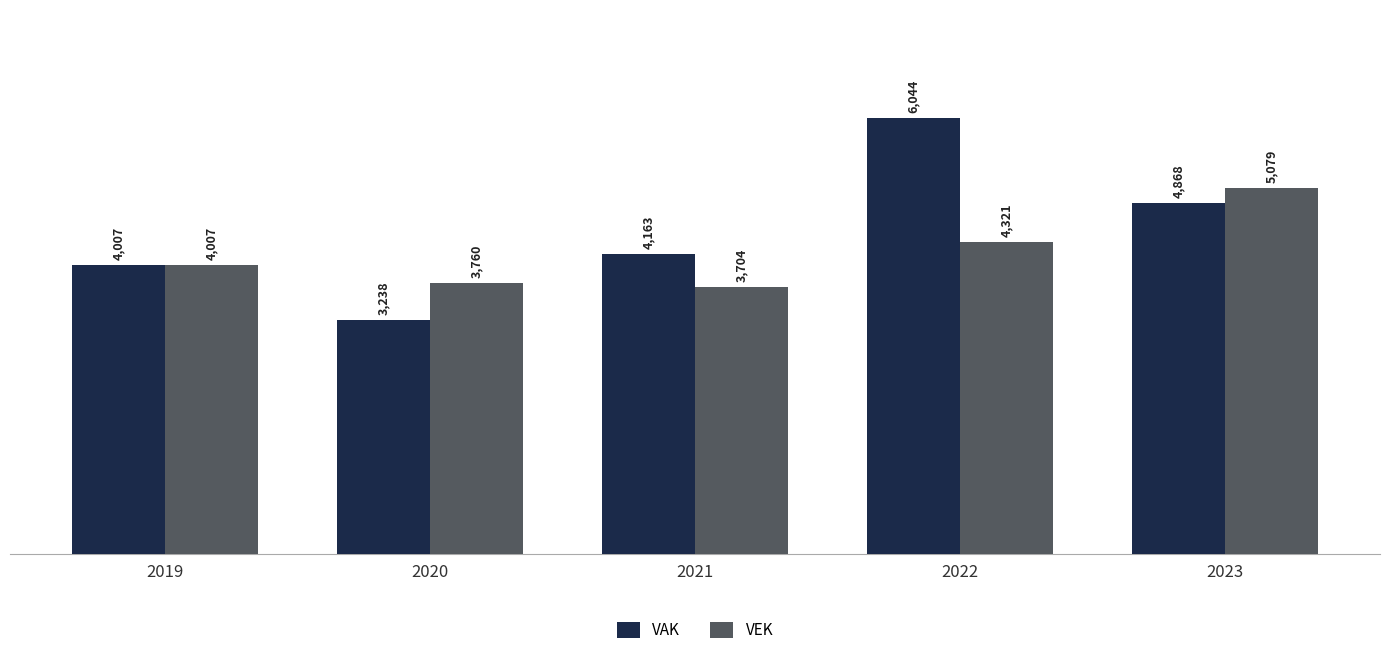

Rank the categories by VAK value from highest to lowest.

2022, 2023, 2021, 2019, 2020